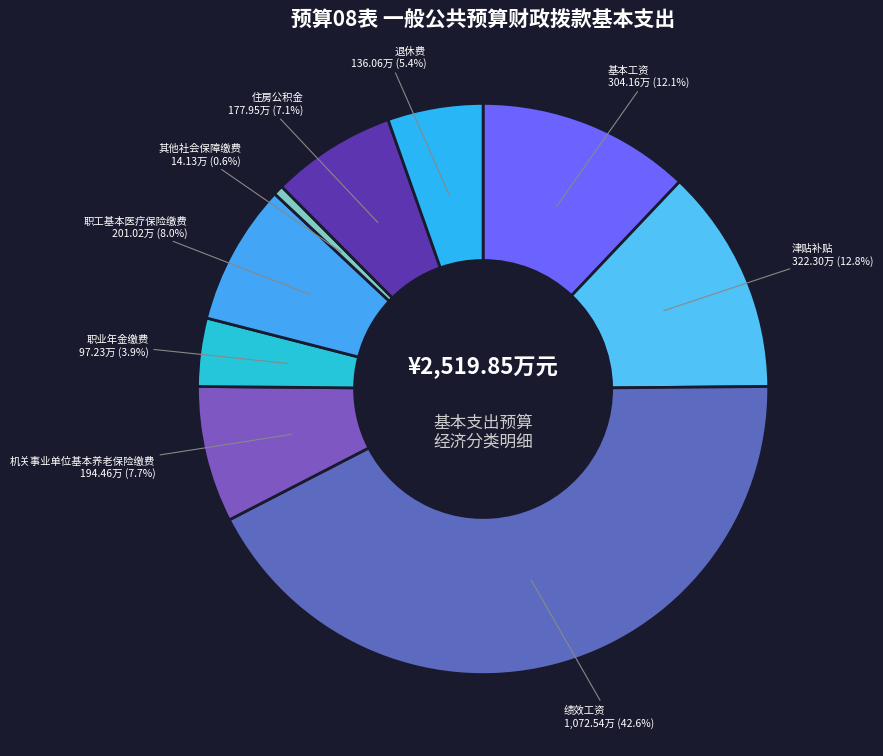

How many segments does this pie chart have?

9